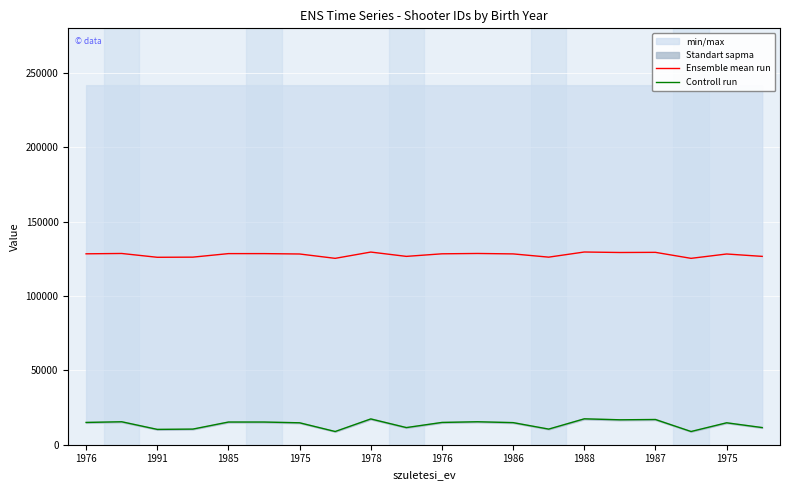

In Controll run, how many points are higher than both neighbors (excluding endpoints)?

7